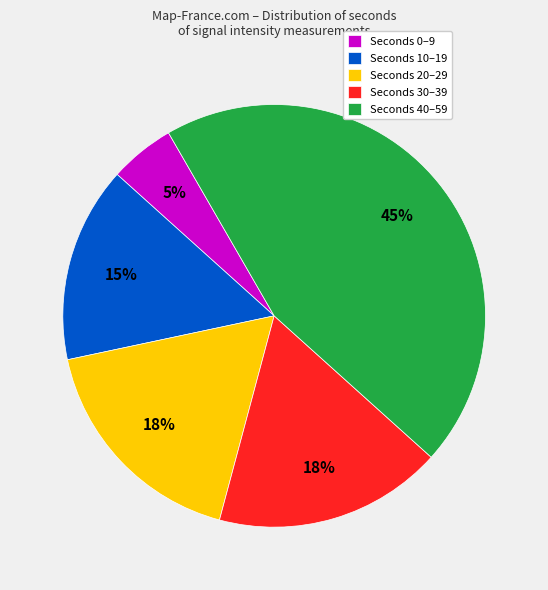

What is the smallest slice in the pie chart?

Seconds 0–9